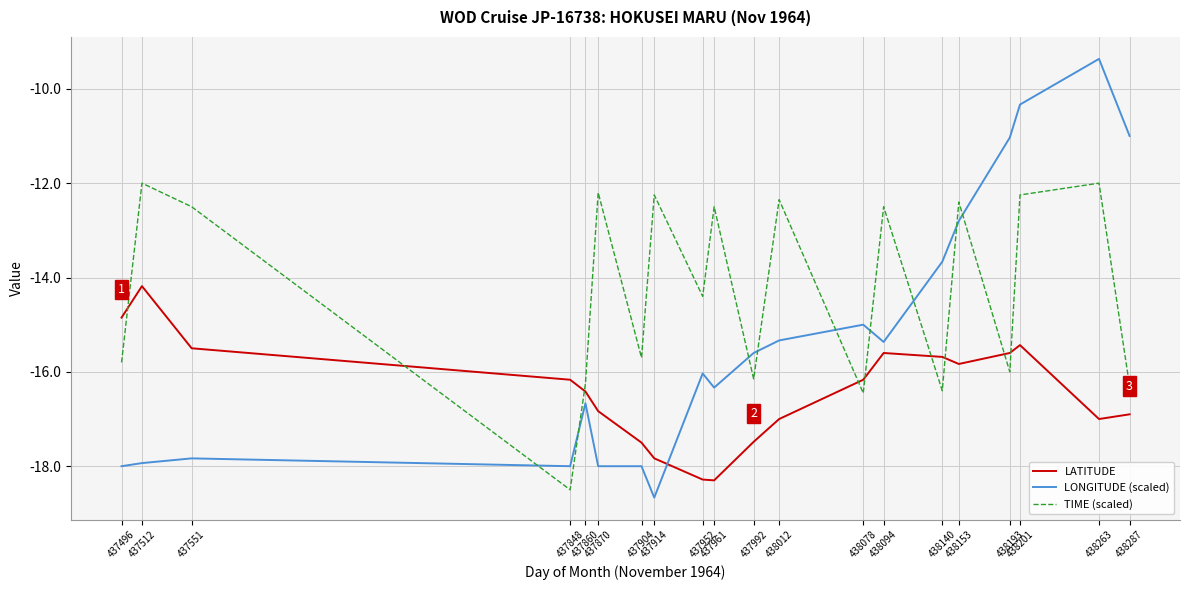

True or false: LATITUDE and LONGITUDE (scaled) cross at least once.

True